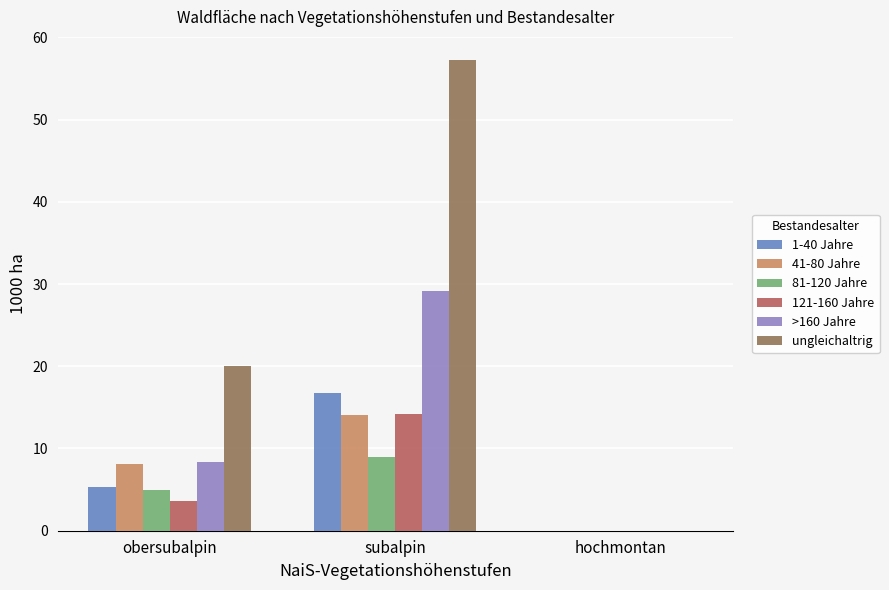

What is the sum of all 81-120 Jahre values?

13.9